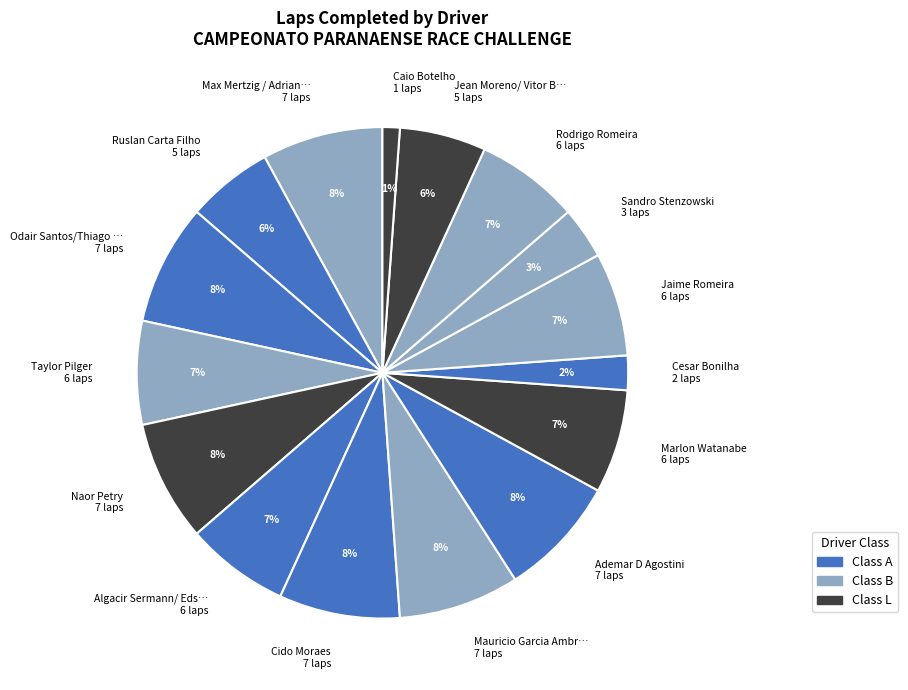

Is it true that Cido Moraes 7 laps is 8% of the pie?

True